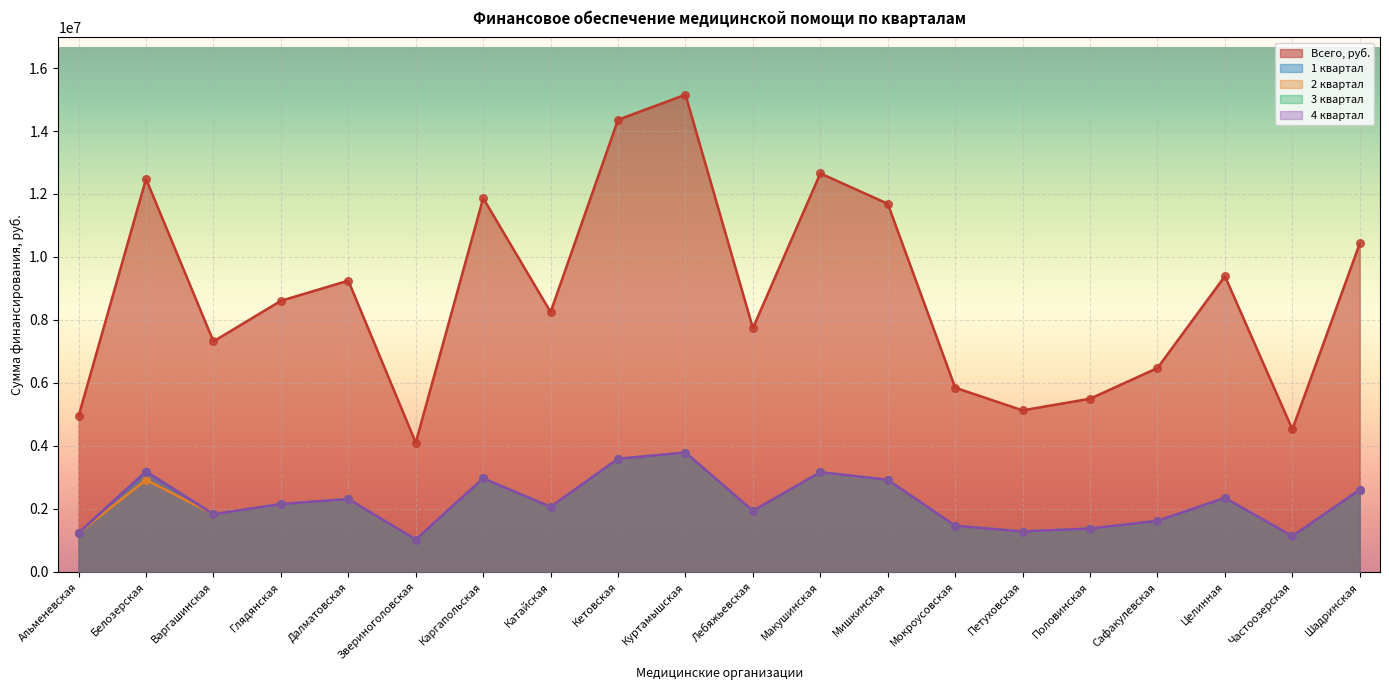

At which category is the sum across all series the highest?

Куртамышская